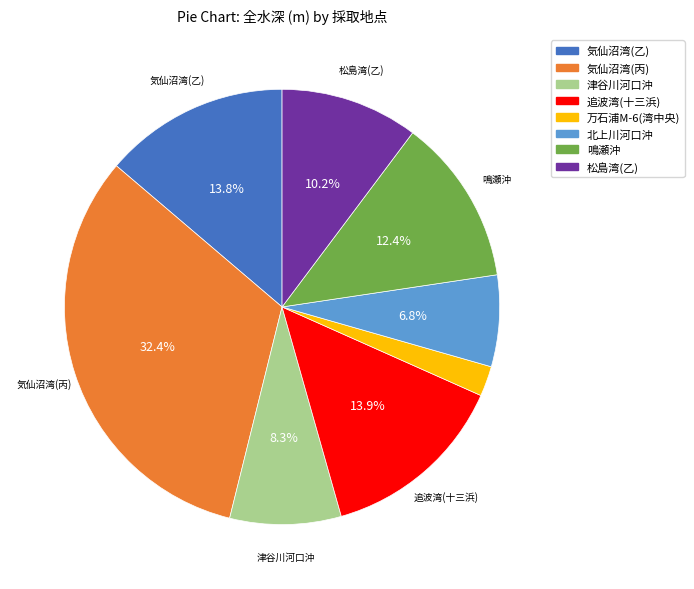

To the nearest percent, what is the combined percentage of 追波湾(十三浜) and 気仙沼湾(乙)?

28%